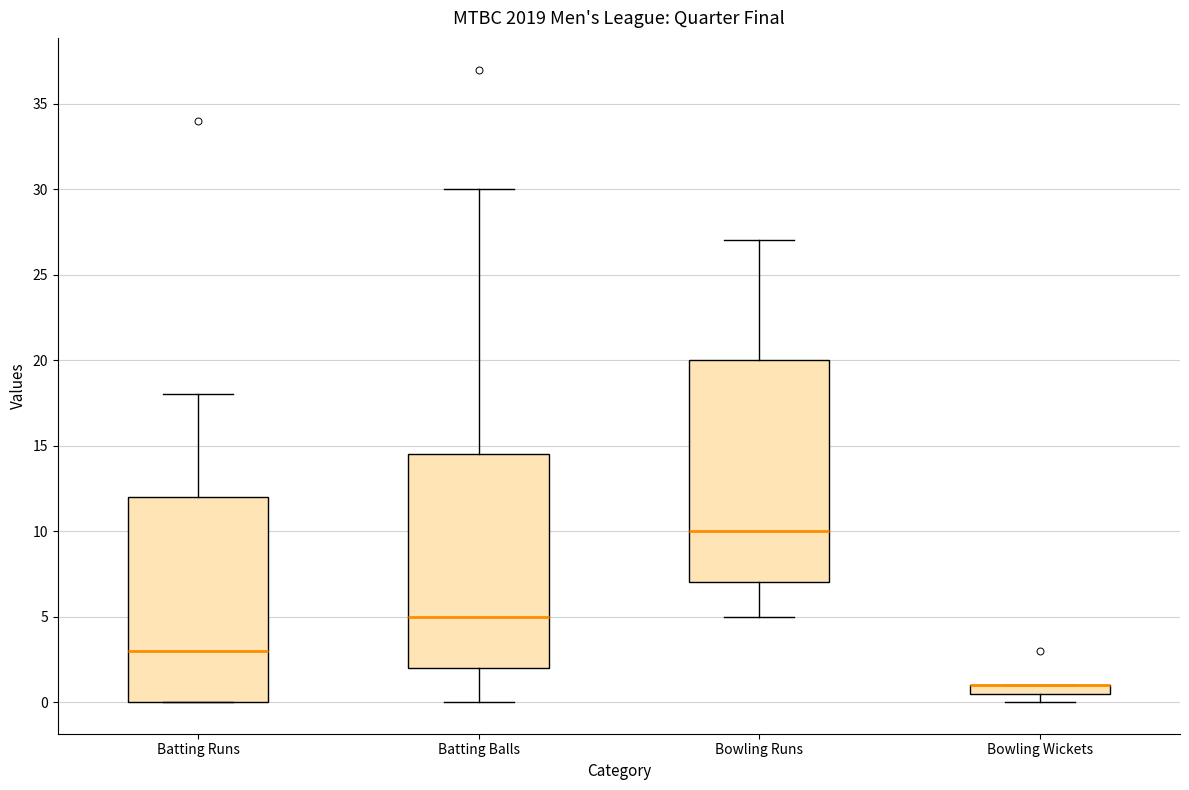

Comparing the boxes themselves (not the whiskers), which one is the tallest?

Bowling Runs